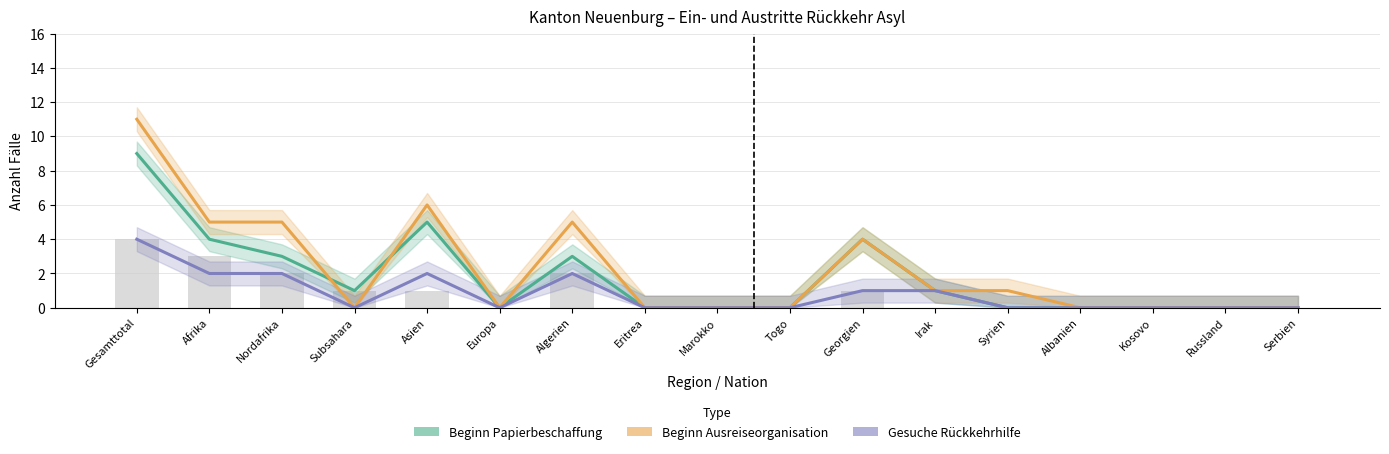

At which category is the sum across all series the highest?

Gesamttotal